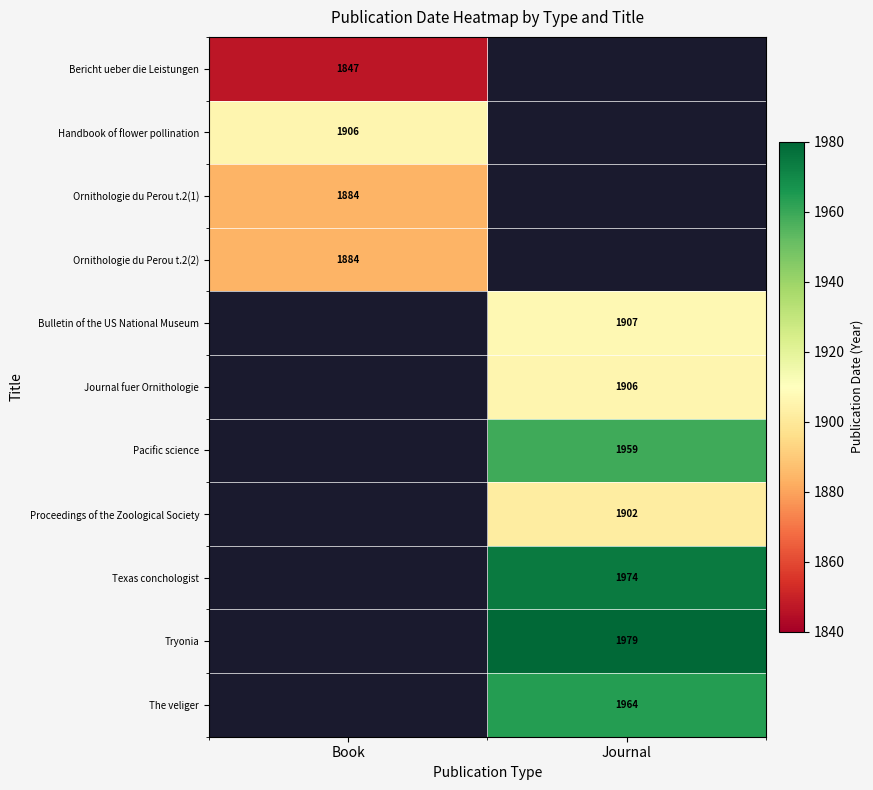

Is the value of Proceedings of the Zoological Society at Journal greater than the value of The veliger at Journal?

No